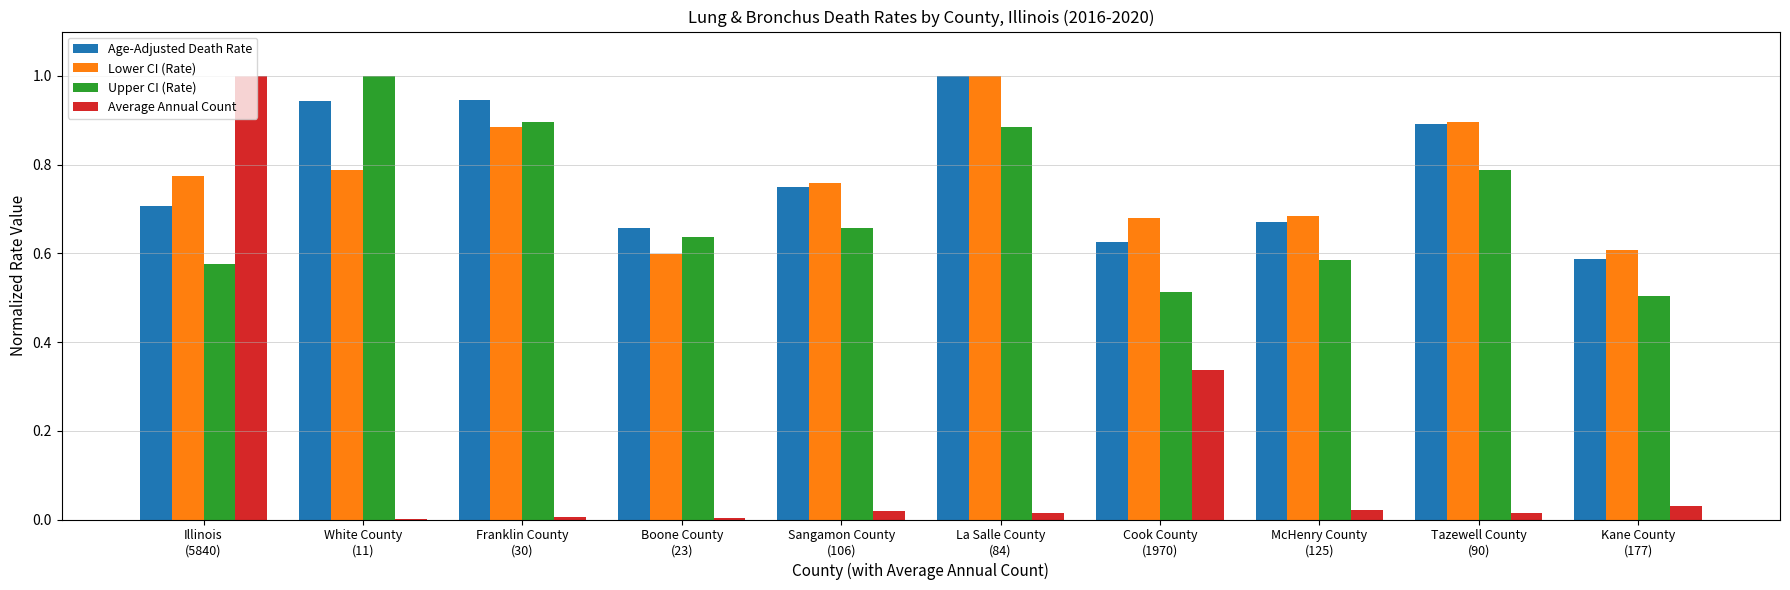

Which series has the largest total across all categories?

Age-Adjusted Death Rate